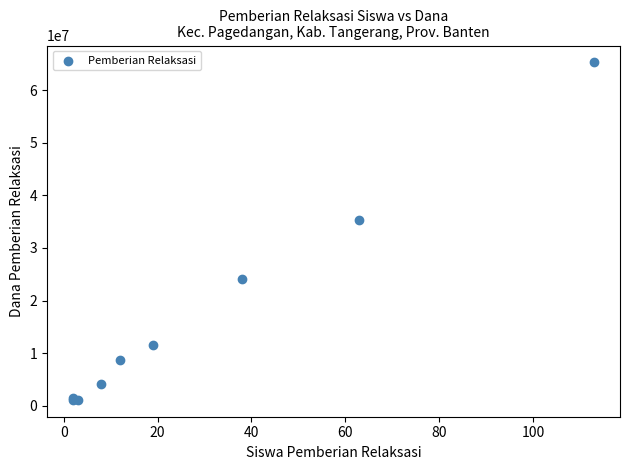

What Y value in the scatter plot is closest to 33187500?

35250000